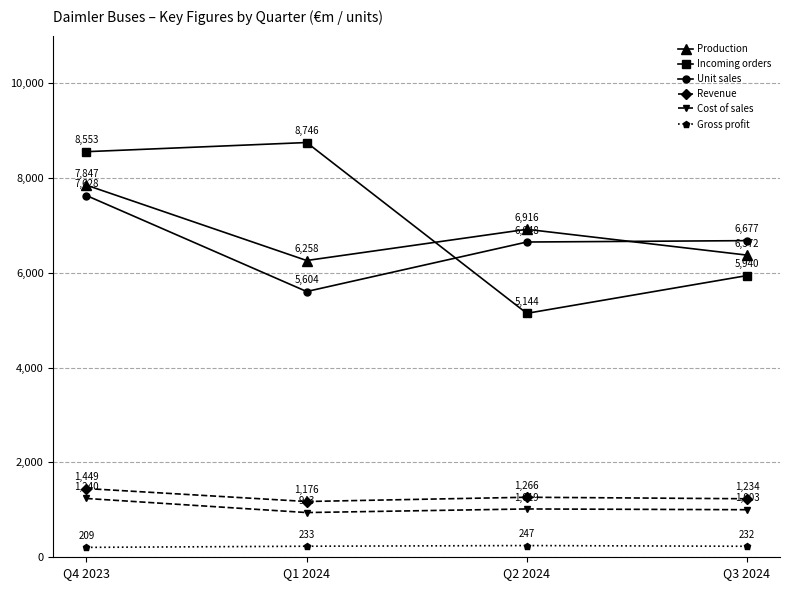

True or false: Gross profit and Revenue cross at least once.

False